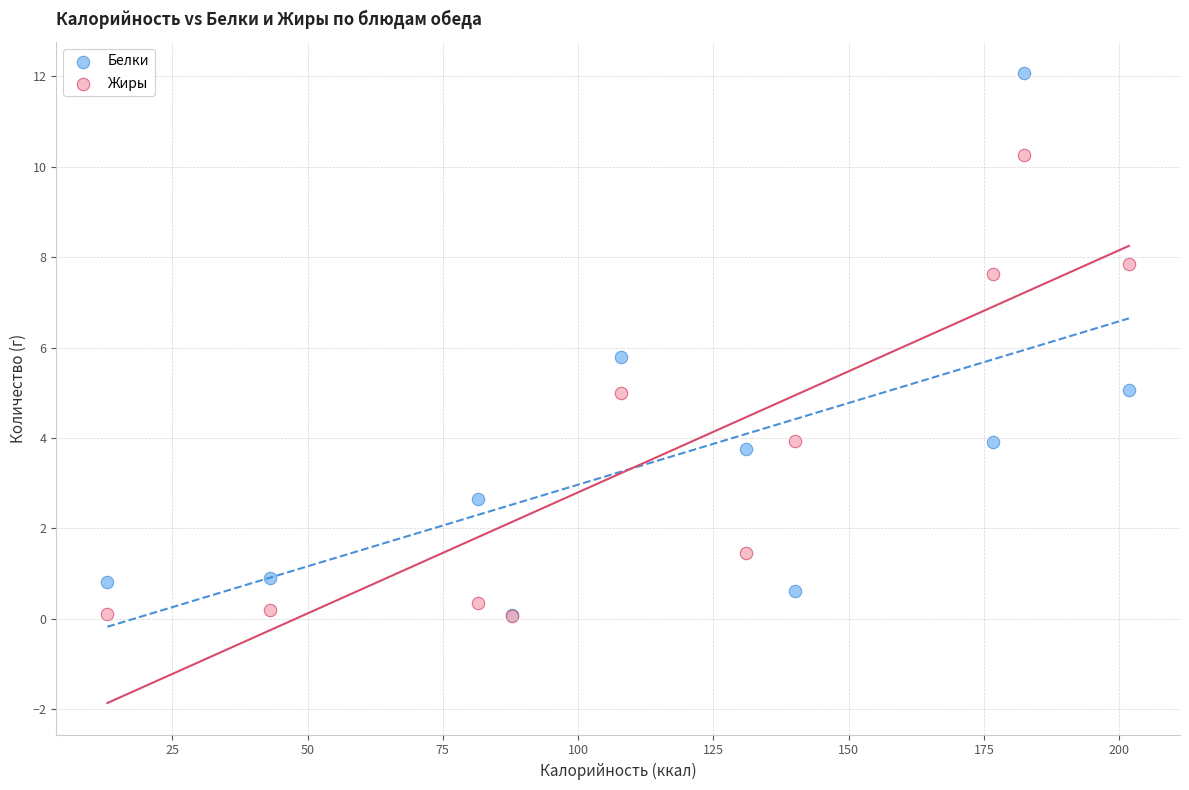

Across all series, what Y value is closest to 6?

5.8